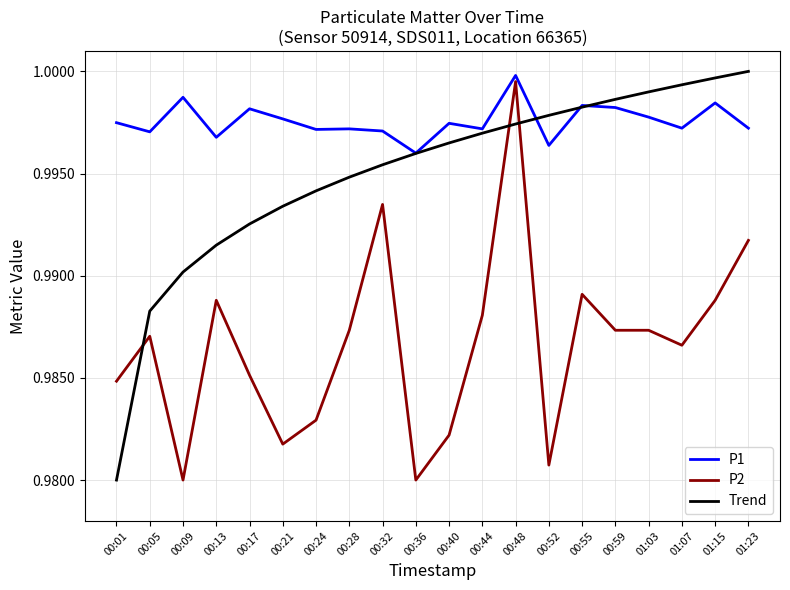

Which category has the highest value in the P1 series?

00:48